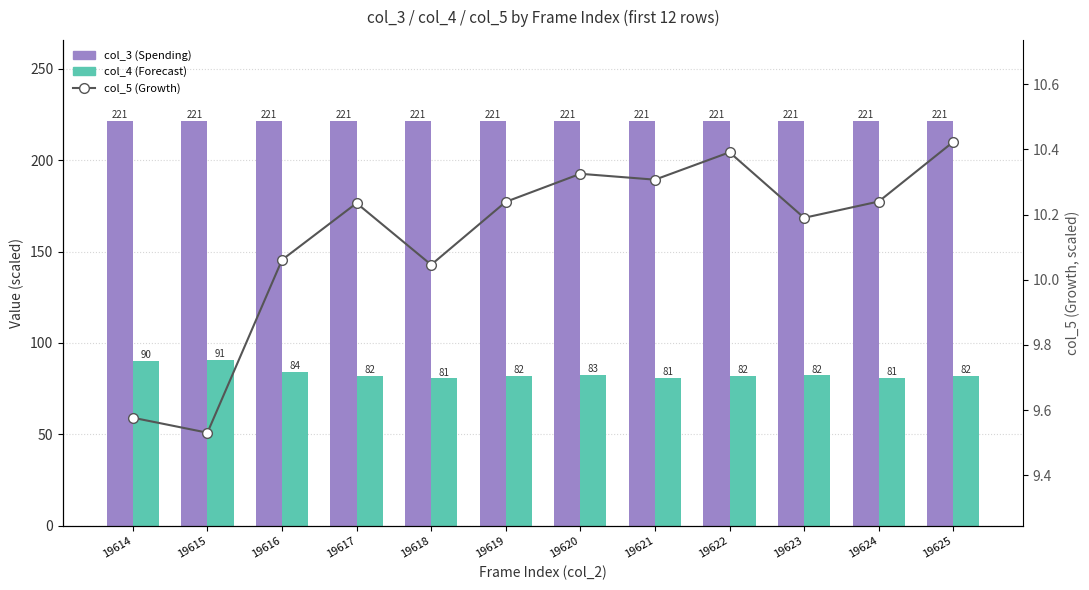

How many groups of bars are there?

12